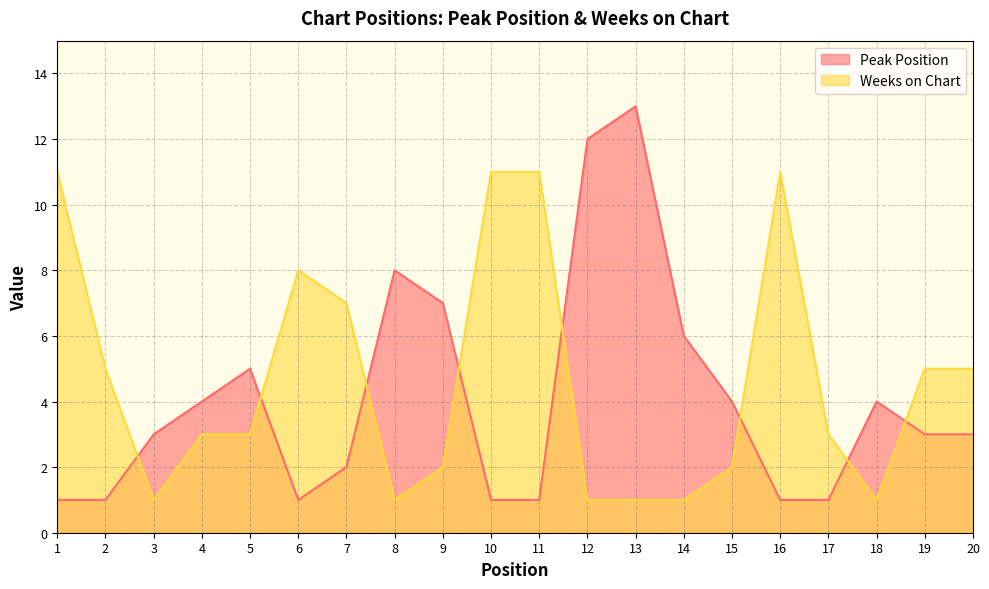

List the series in order of their peak value, lowest first.

Weeks on Chart, Peak Position